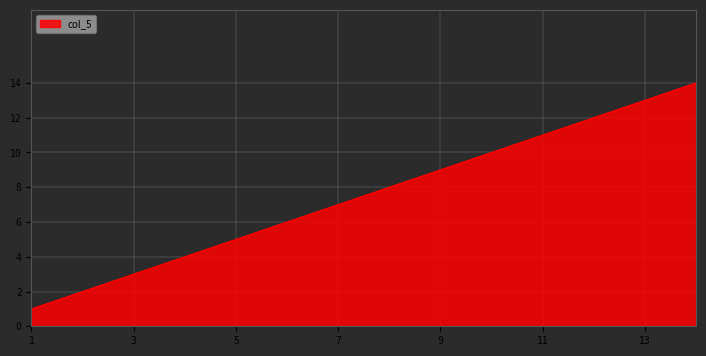

What is the greatest value displayed?

14